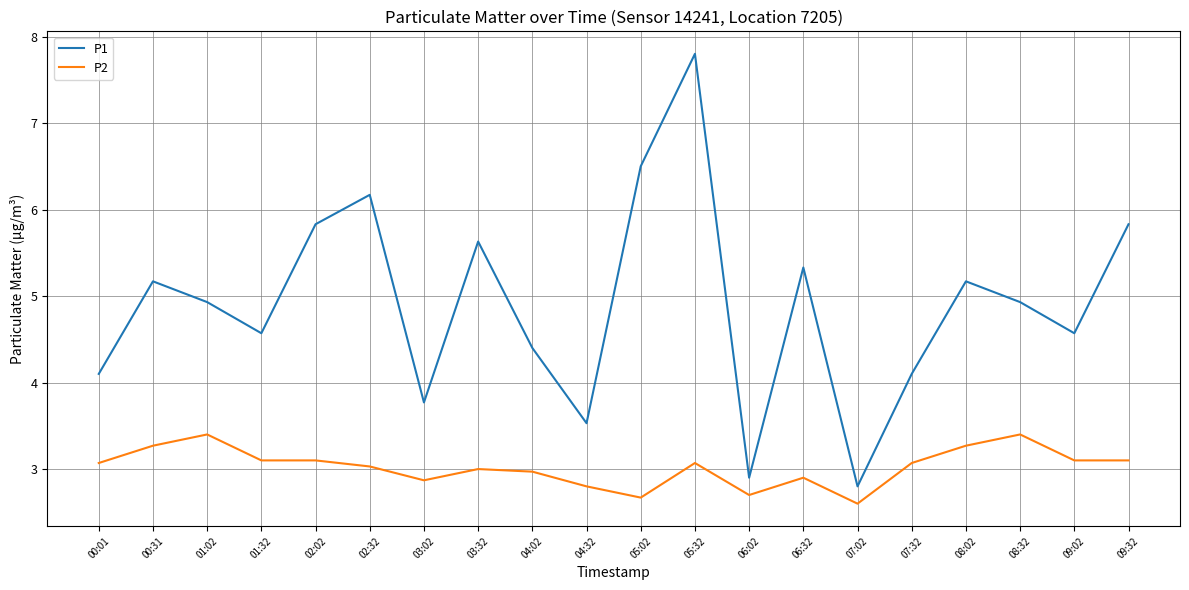

Rank the series by their average value, from lowest to highest.

P2, P1